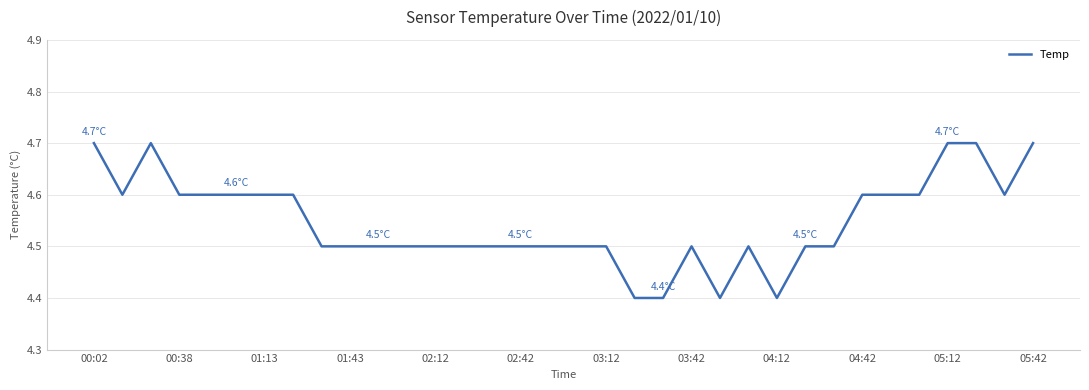

What is the minimum value shown in the chart?

4.4